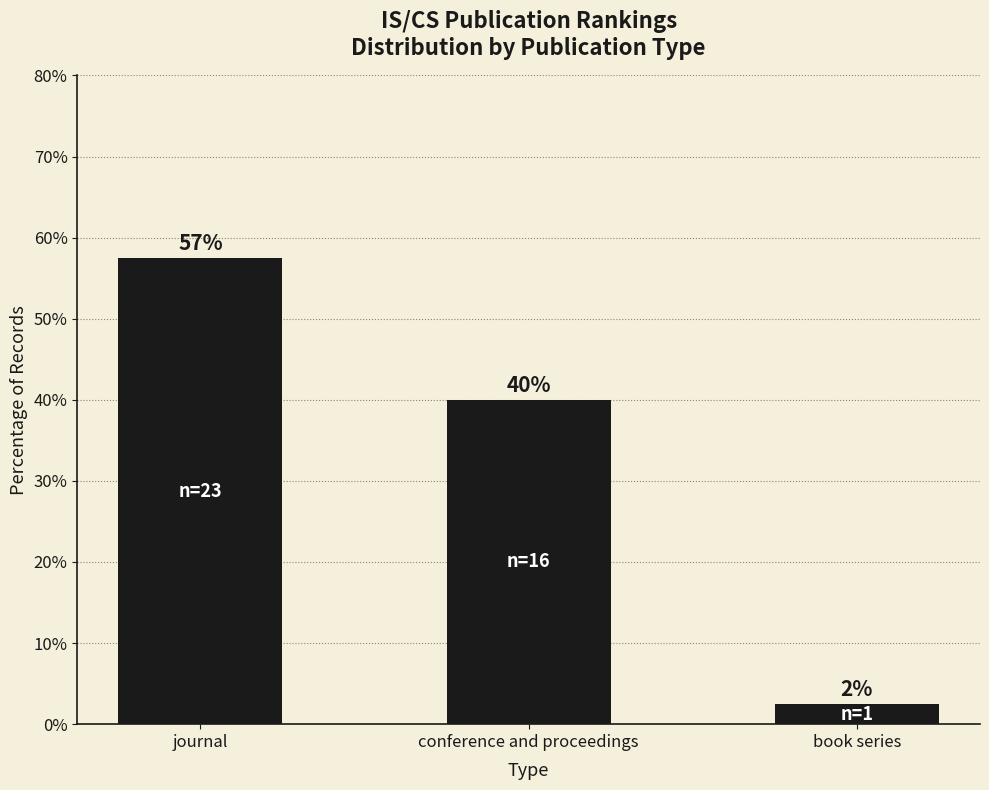

How many bars are there in total?

3